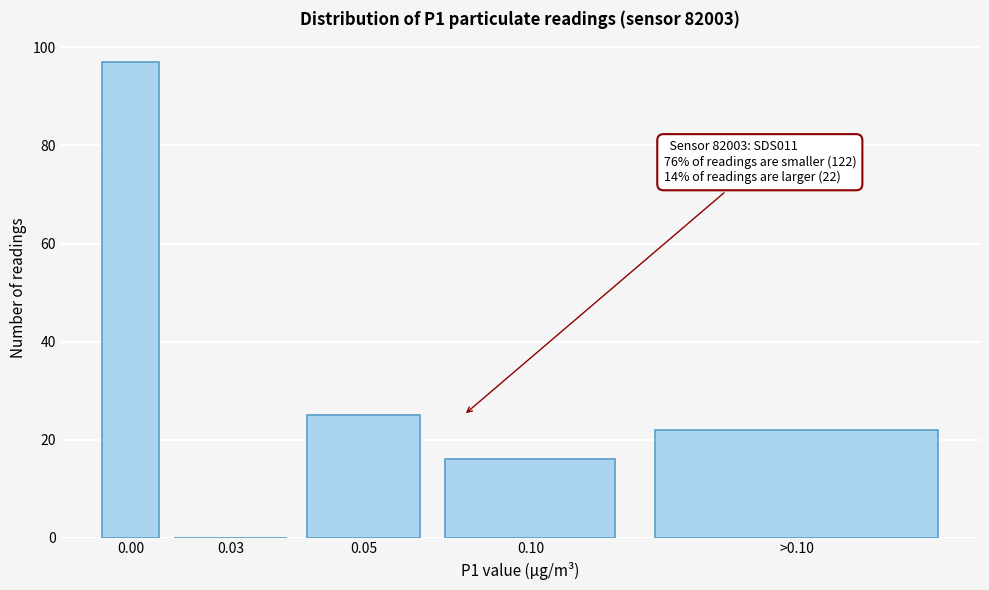

Reading left to right, list all the values displayed in this chart.

0.00=97	0.03=0	0.05=25	0.10=16	>0.10=22